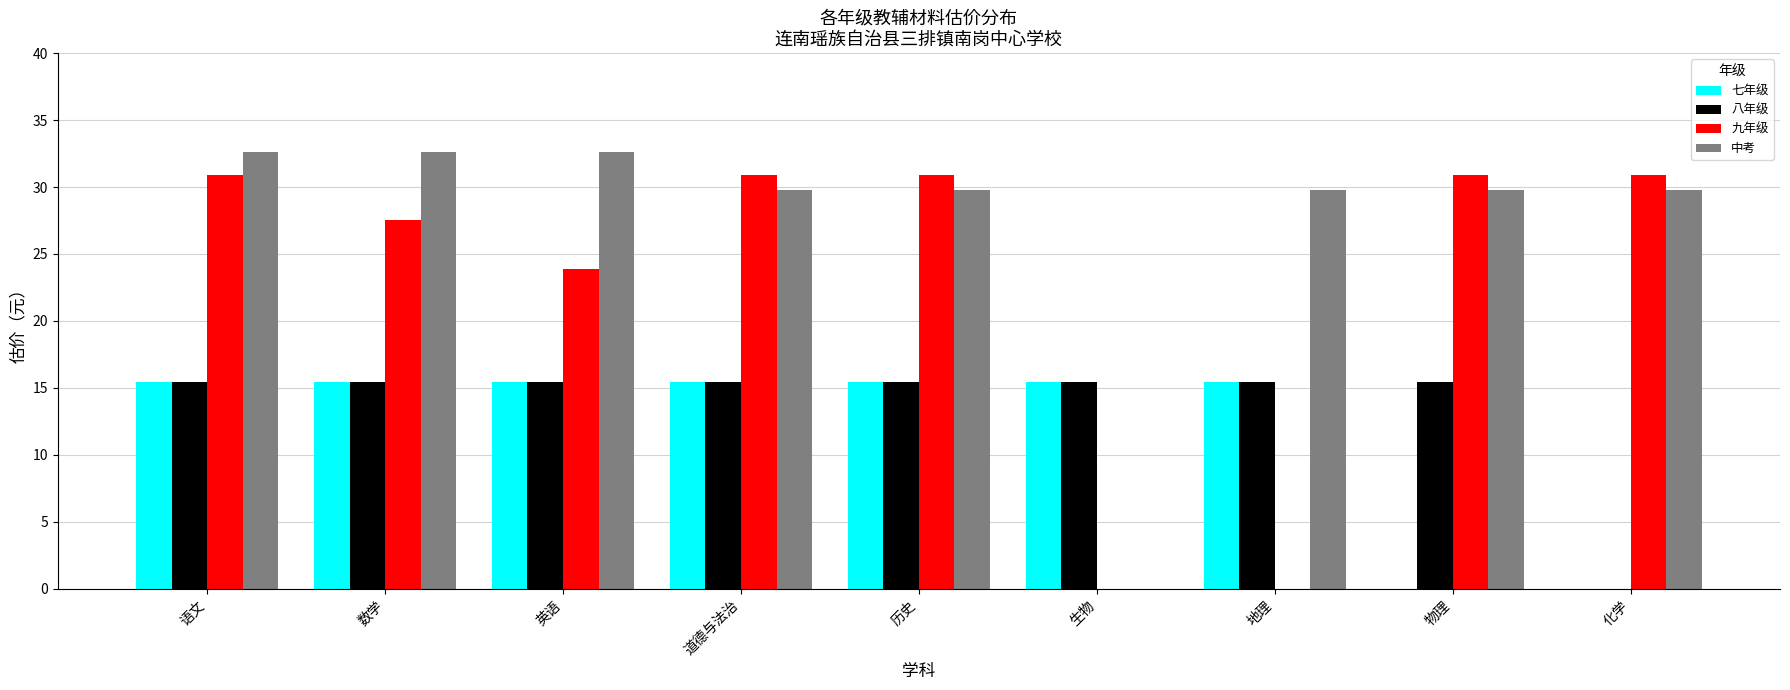

What is the maximum value for 七年级?

15.5